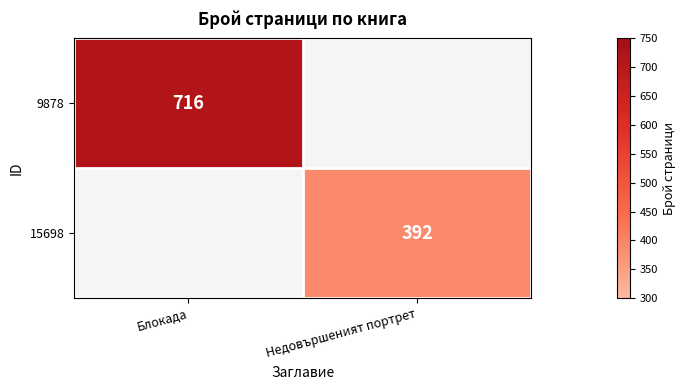

The value of 9878 at Блокада is 968. True or false?

False